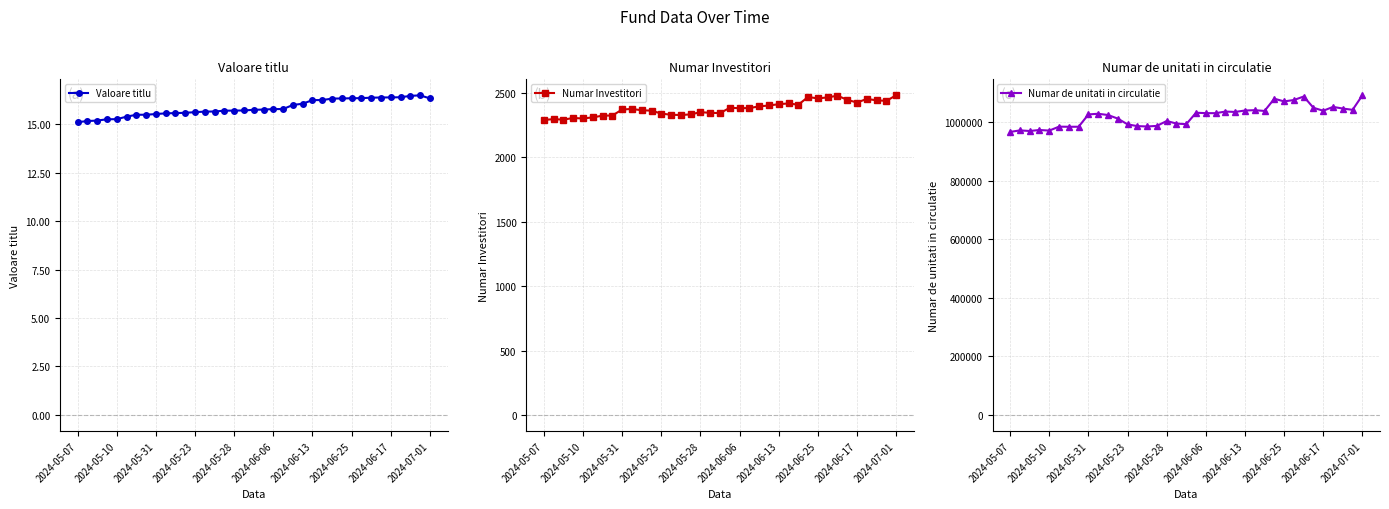

Count the number of categories in the chart.

37